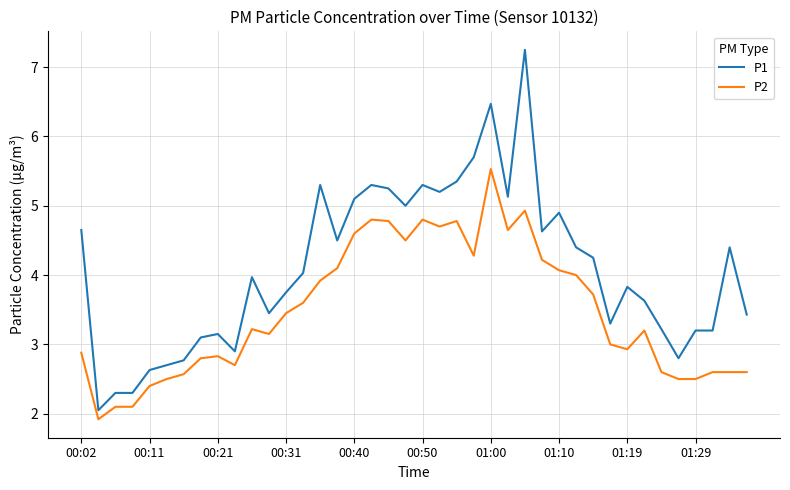

What is the difference between the maximum and minimum values in the P2 series?

3.6